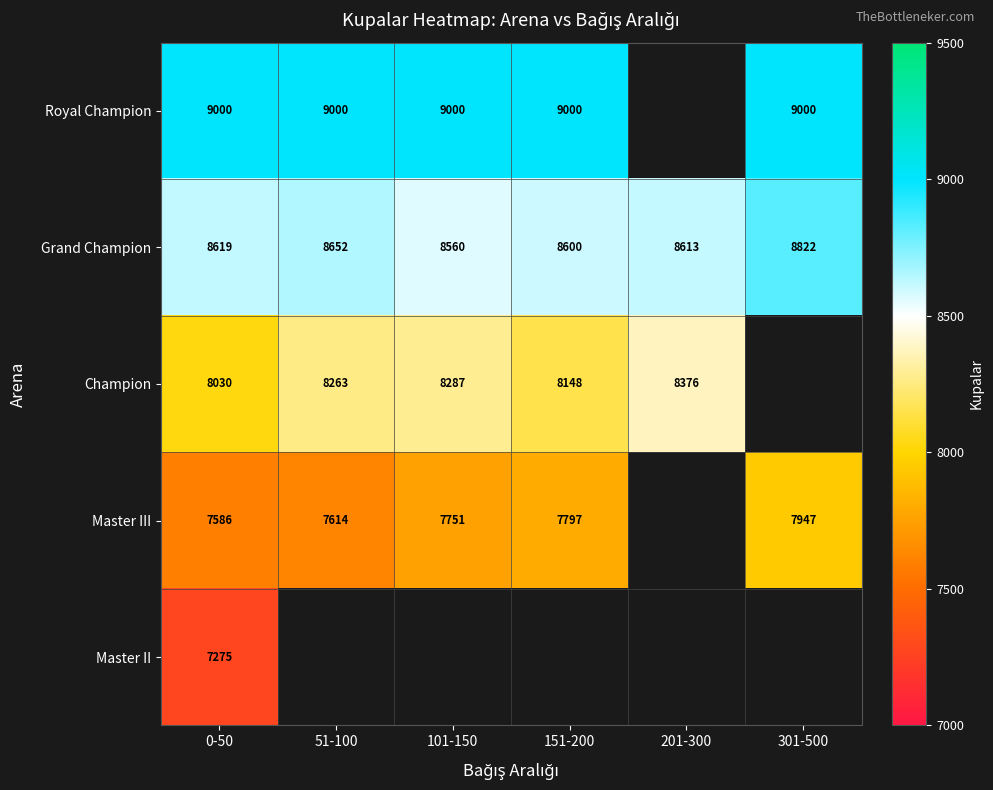

Which label corresponds to the smallest value in the chart?

0-50